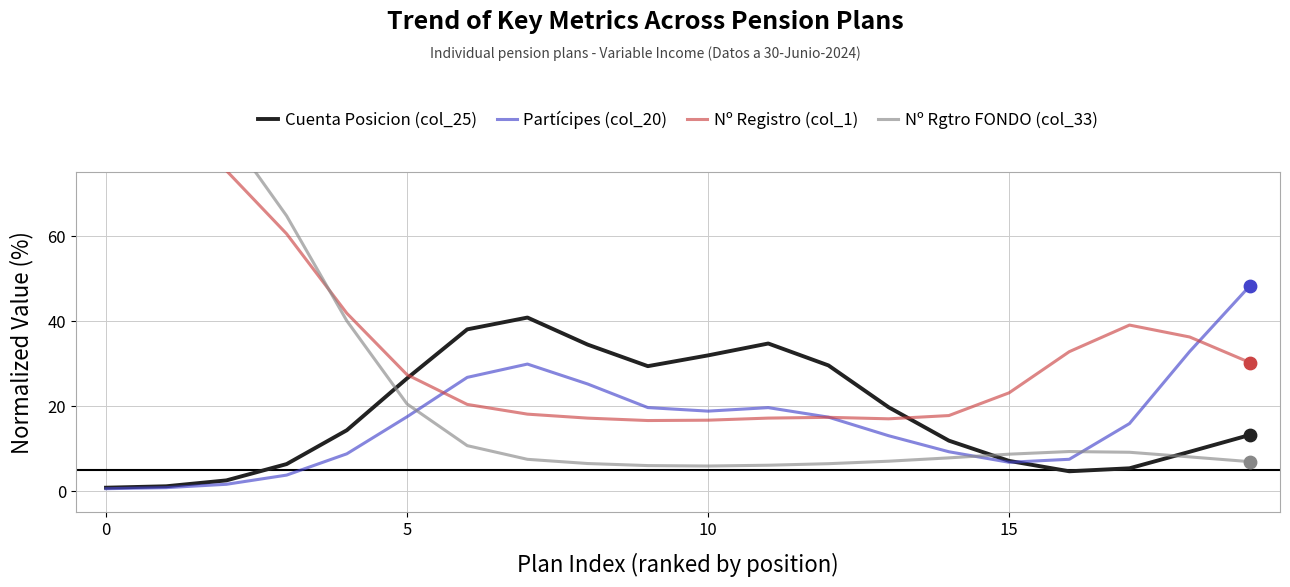

What are all the series names shown in the legend?

Cuenta Posicion (col_25), Partícipes (col_20), Nº Registro (col_1), Nº Rgtro FONDO (col_33)